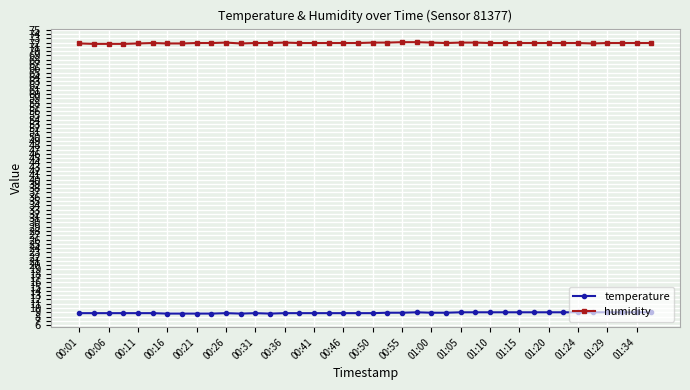

What is the sum of all humidity values?

2875.9